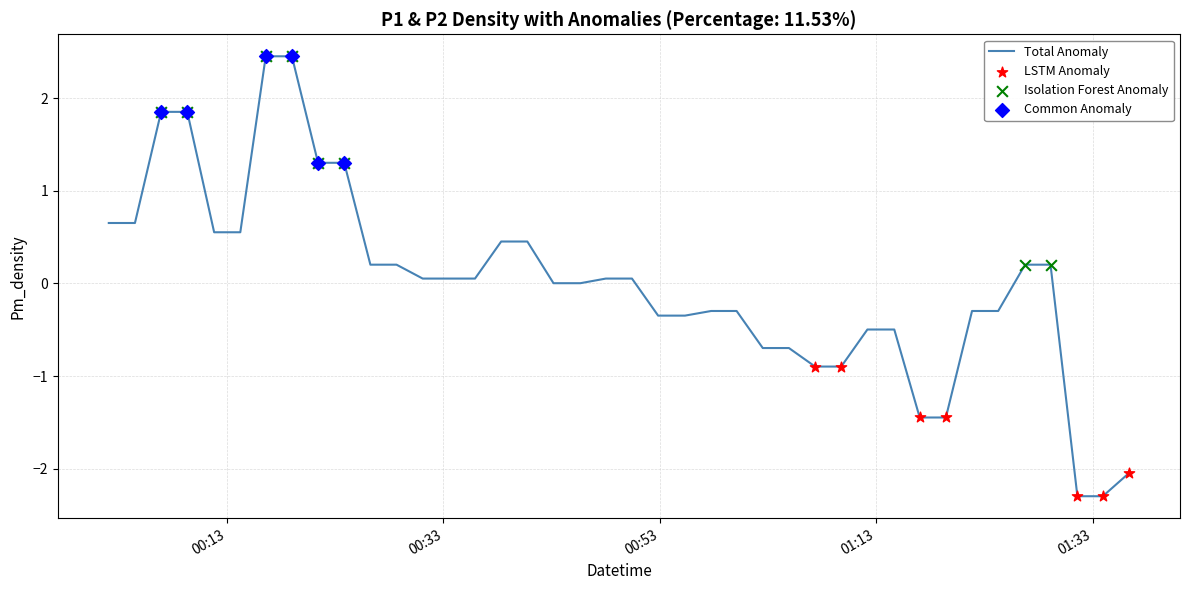

What is the greatest value displayed?

2.5